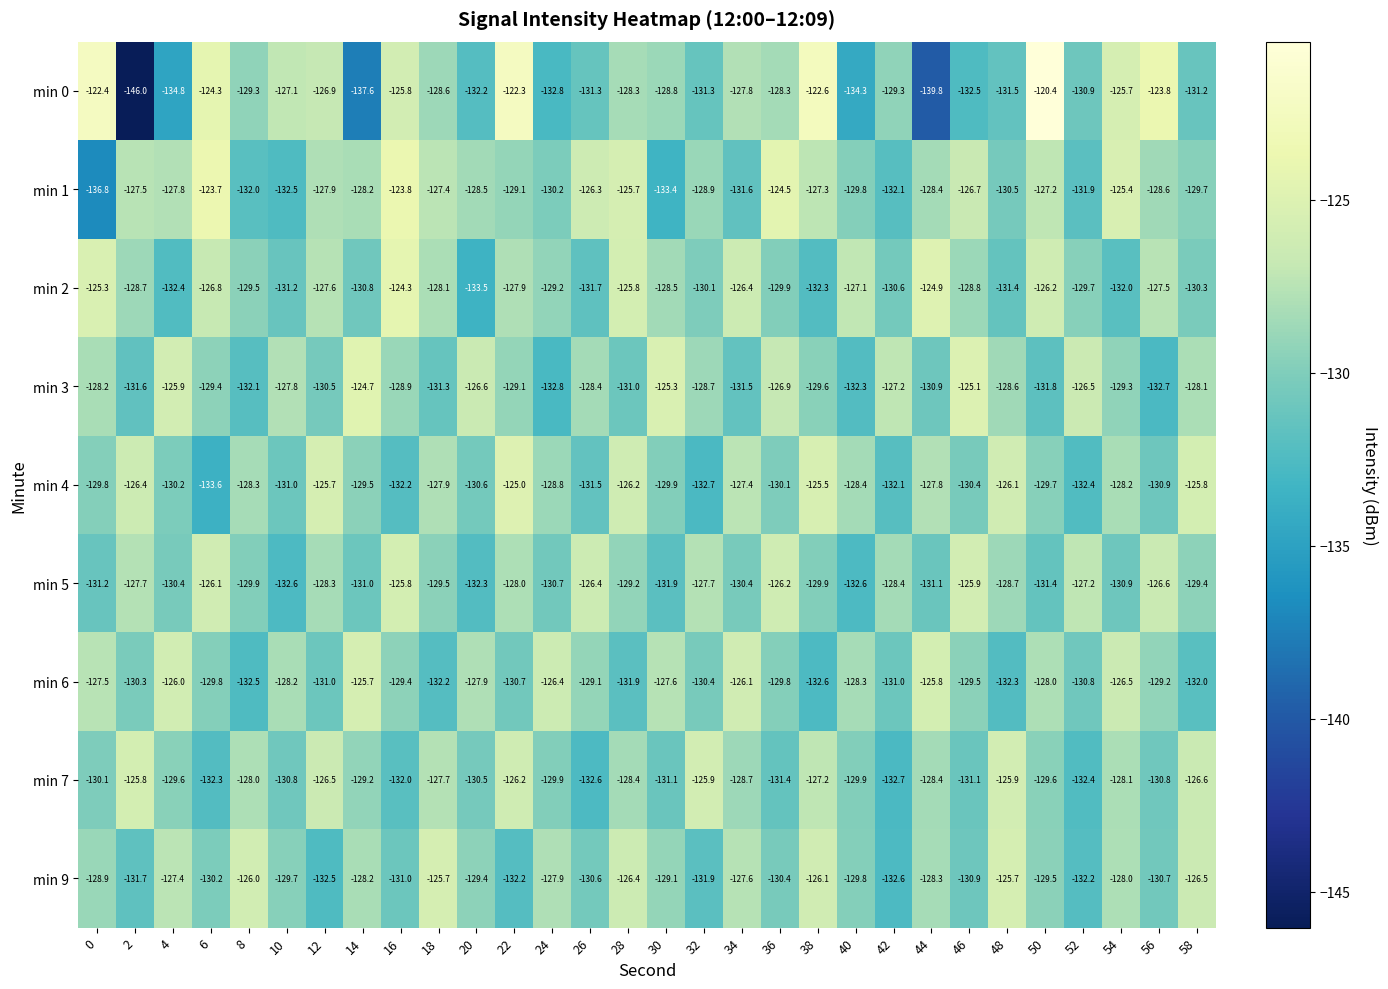

Which series has the widest spread of values?

min 0